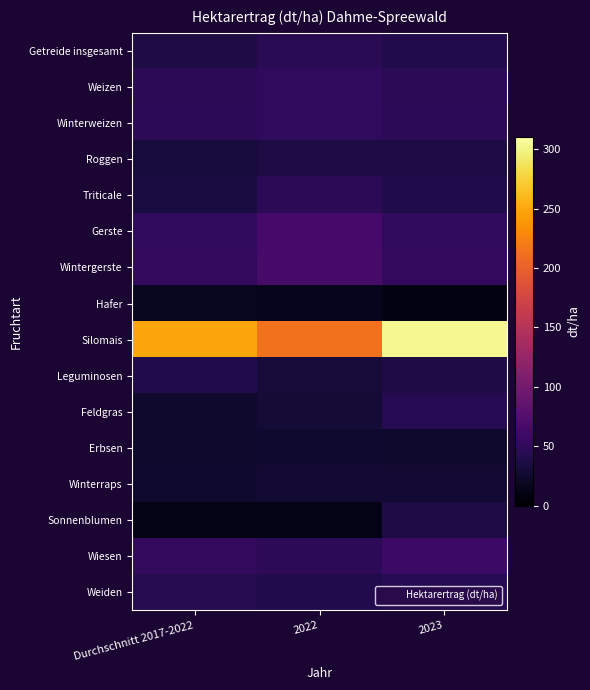

Which series changed the most between 2022 and 2023?

Silomais